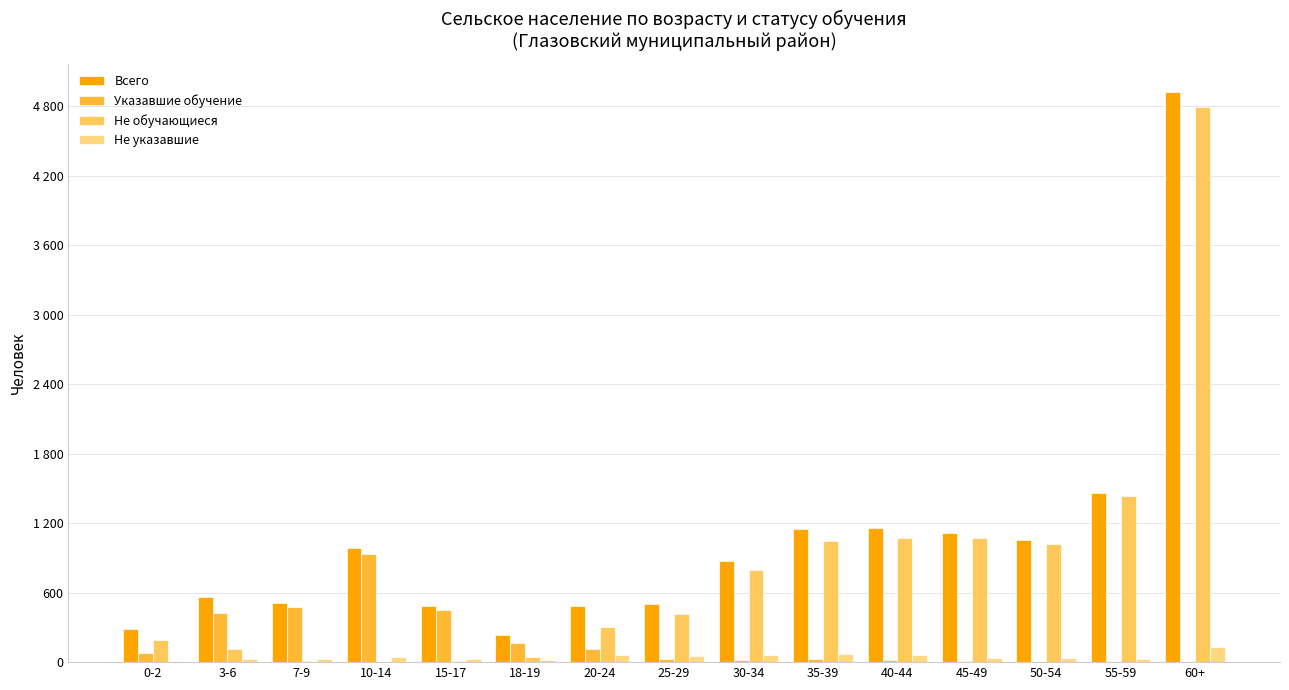

Where is Не обучающиеся nearest to the value 2399?

55-59